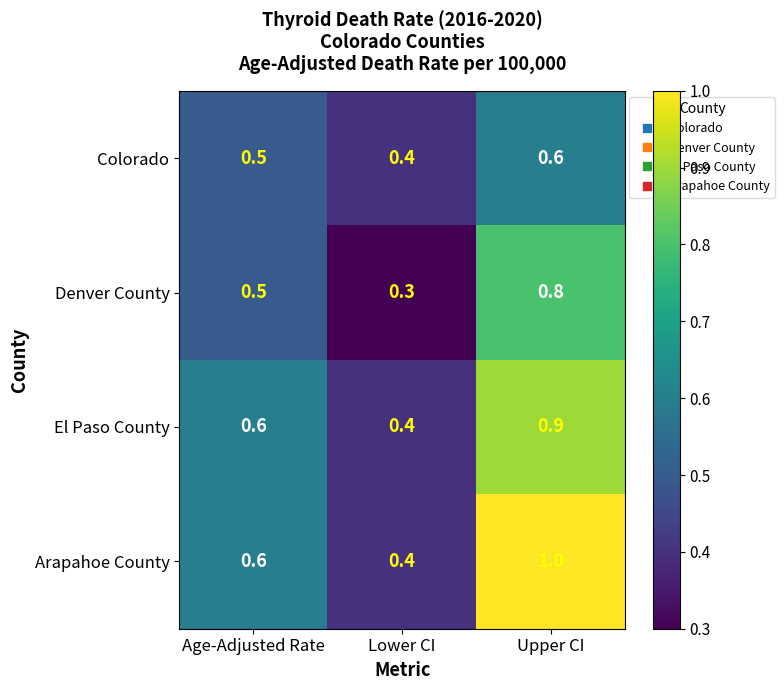

Which series has the widest spread of values?

Arapahoe County